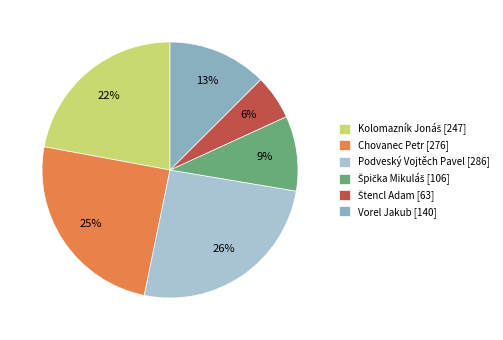

Is the sum of Podveský Vojtěch Pavel [286] and Vorel Jakub [140] greater than half?

No